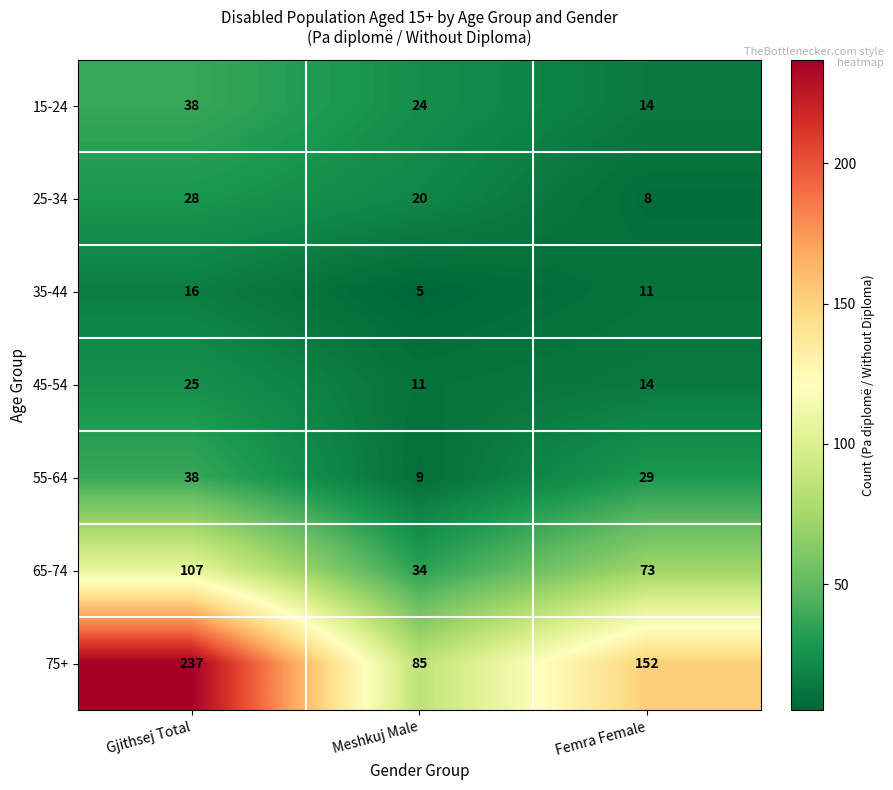

Which series has the widest spread of values?

75+